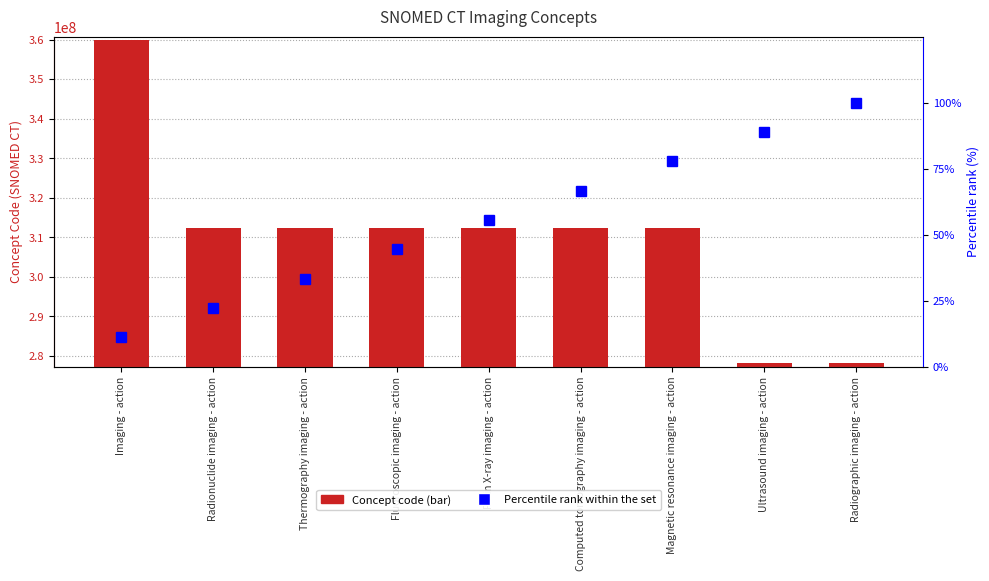

List the series in order of their overall mean, lowest first.

Percentile rank within the set, Concept Code